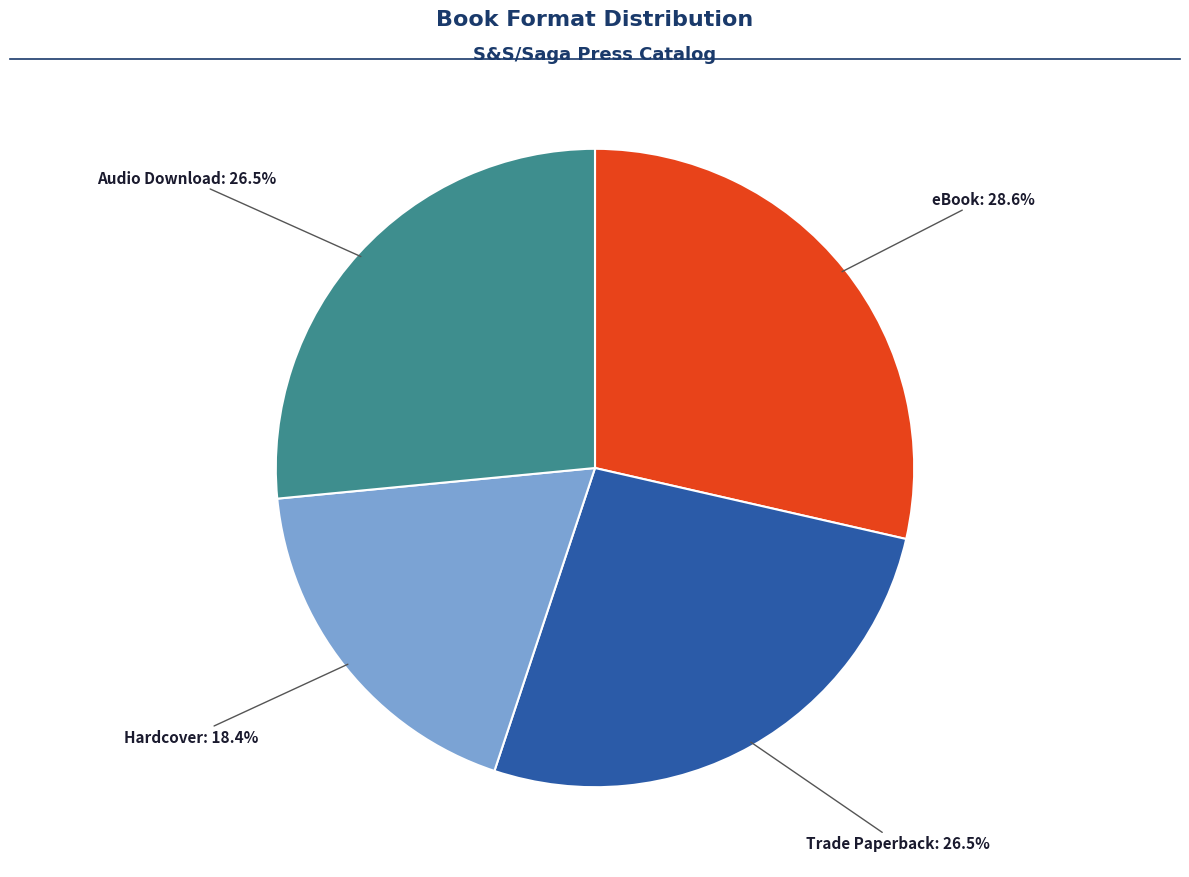

Does any single category account for the majority?

No